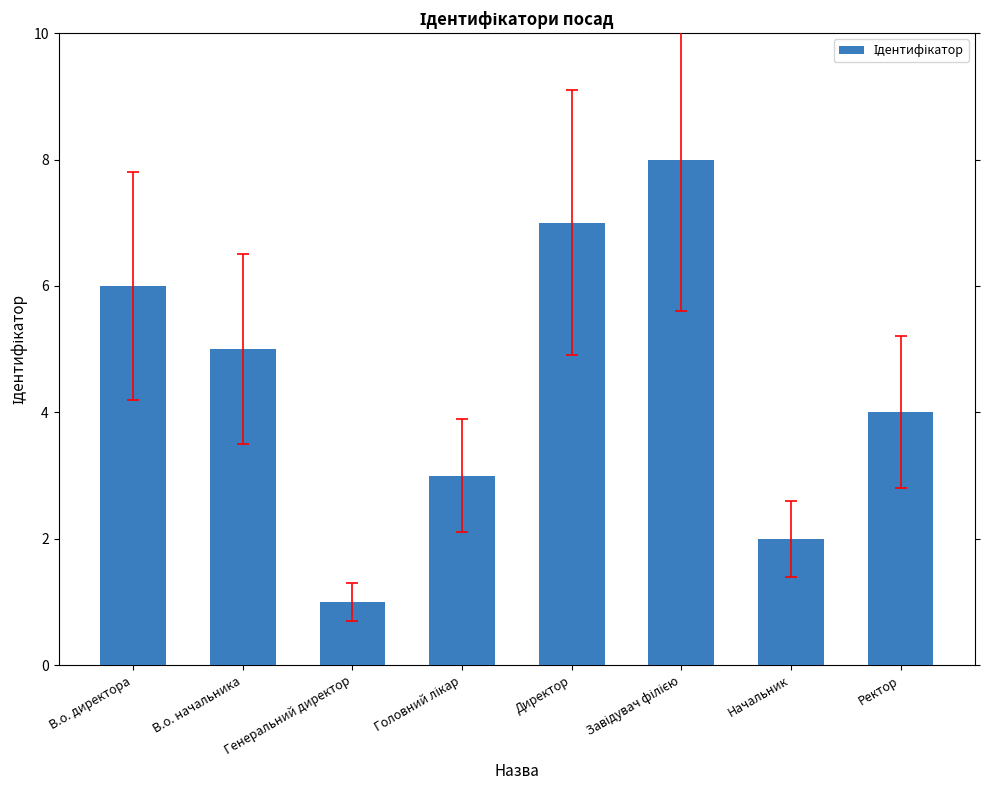

Between Начальник and Генеральний директор, which is larger?

Начальник